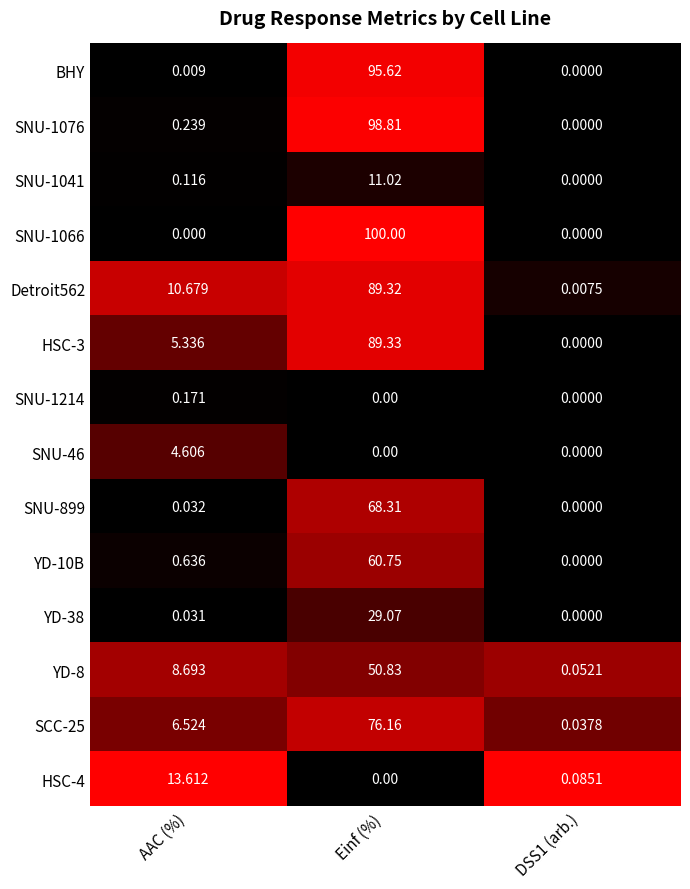

How many values in the BHY series exceed 0?

2